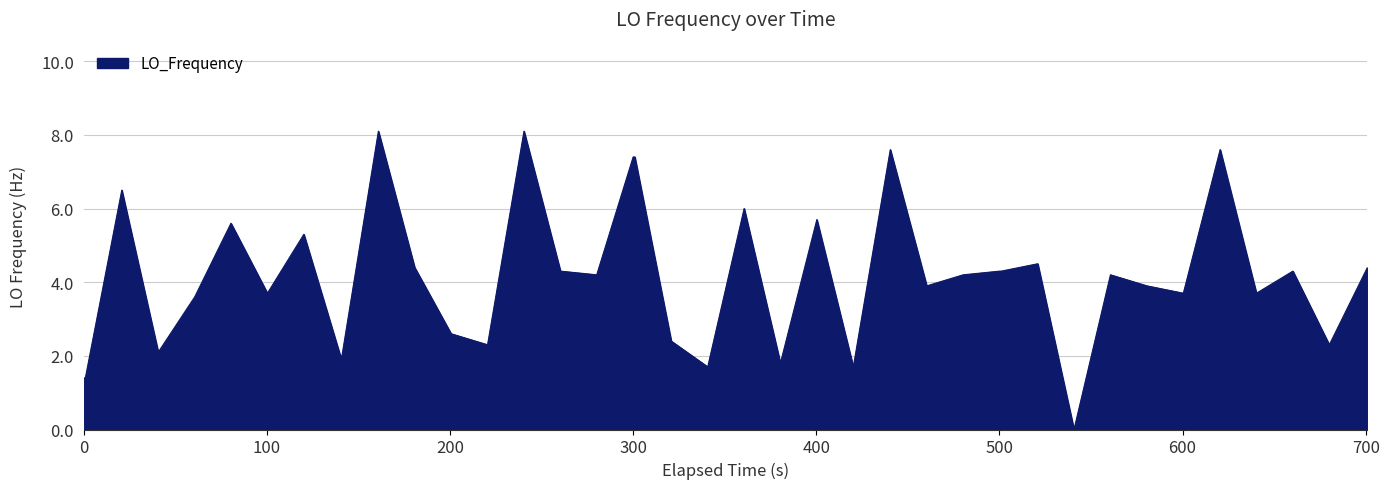

What is the greatest value displayed?

8.1